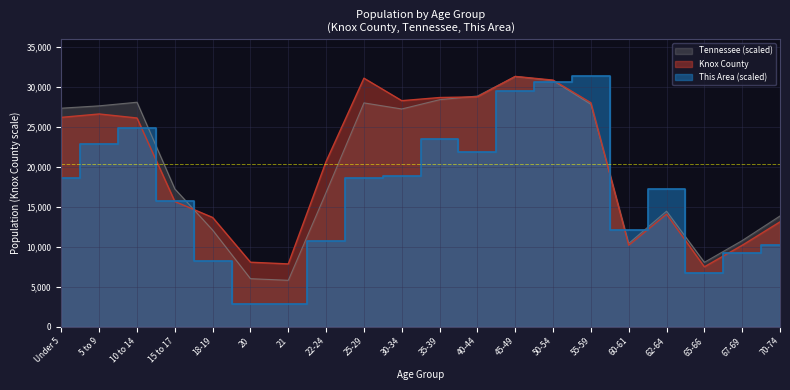

How many values in the This Area series exceed 18582?

10